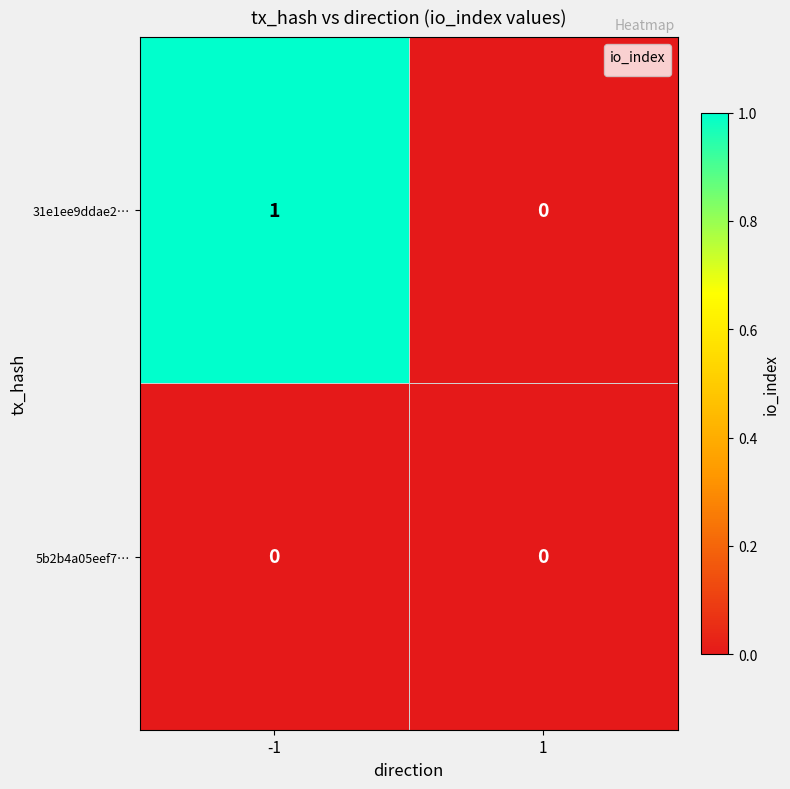

What is the spread (max minus min) of values at -1?

1